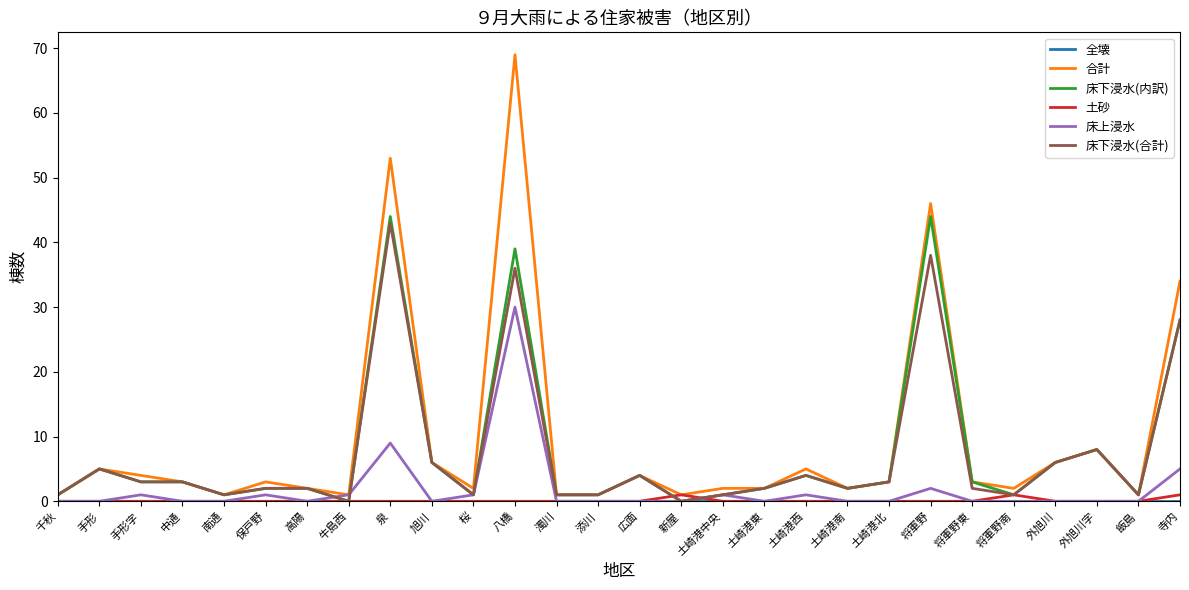

Which series has the largest range (max minus min)?

合計